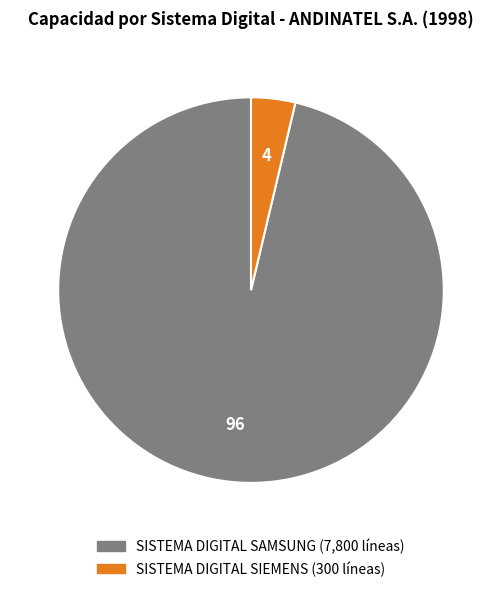

Count the number of slices in the pie.

2